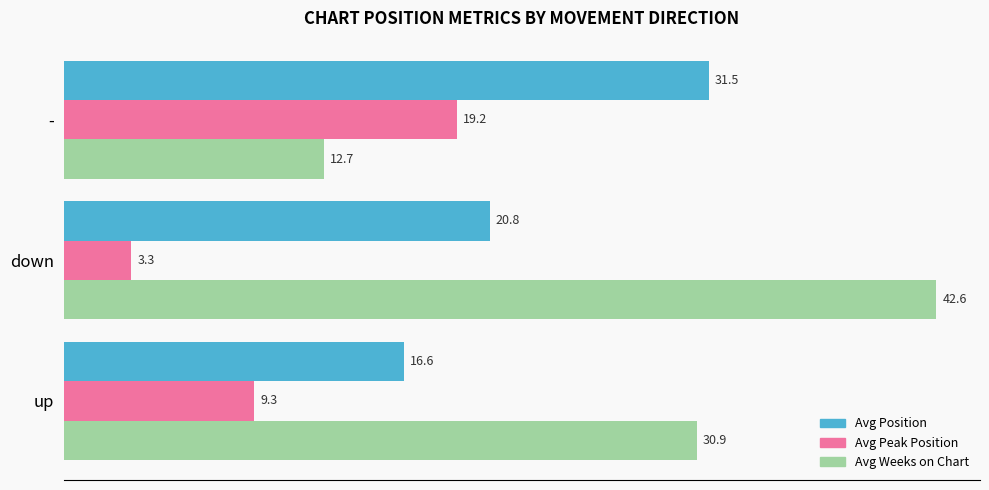

What is the spread (max minus min) of values at -?

18.8